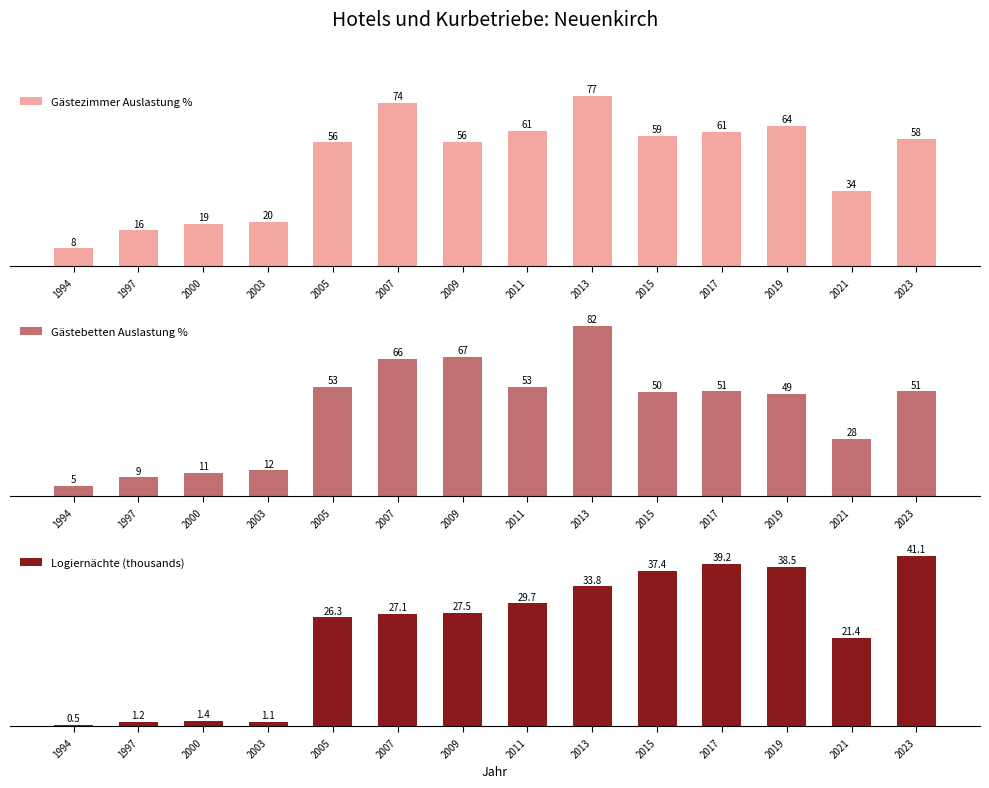

Is it true that Logiernächte (thousands) equals 27.5 at 2009?

True